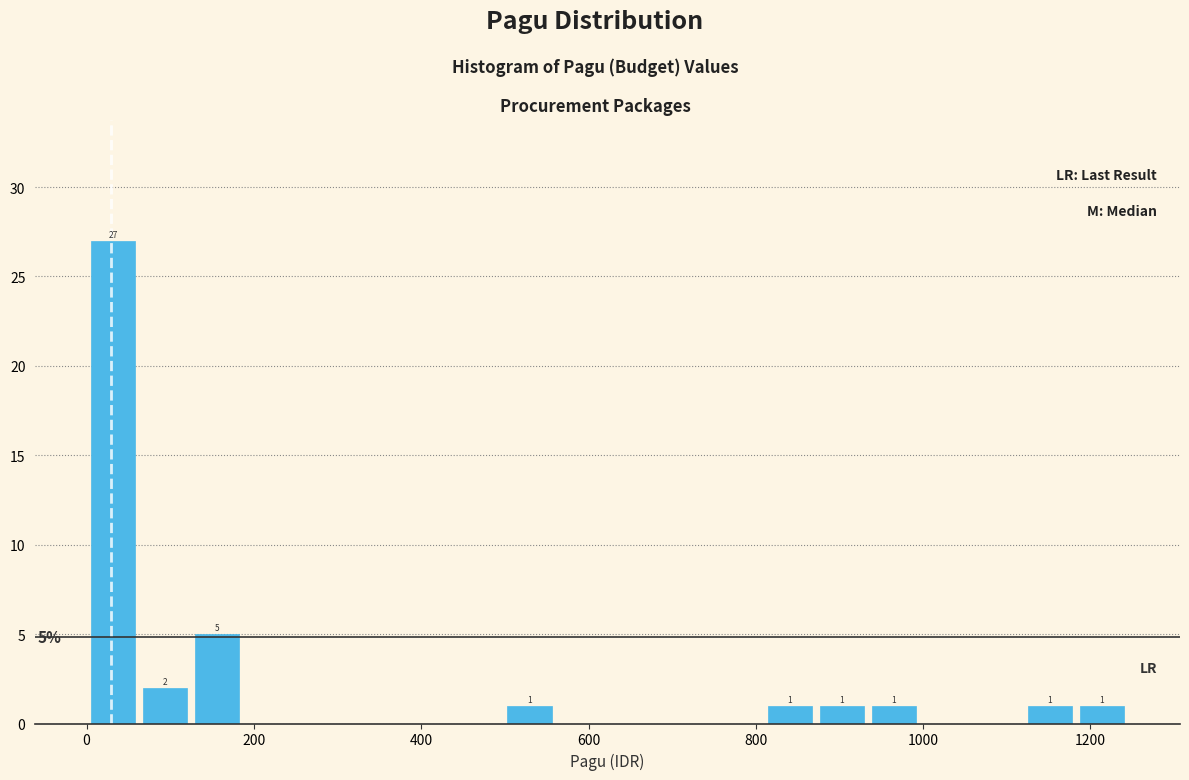

Around what value on the x-axis is the tallest bar? Give the approximate position of its centre, as read against the axis.

40